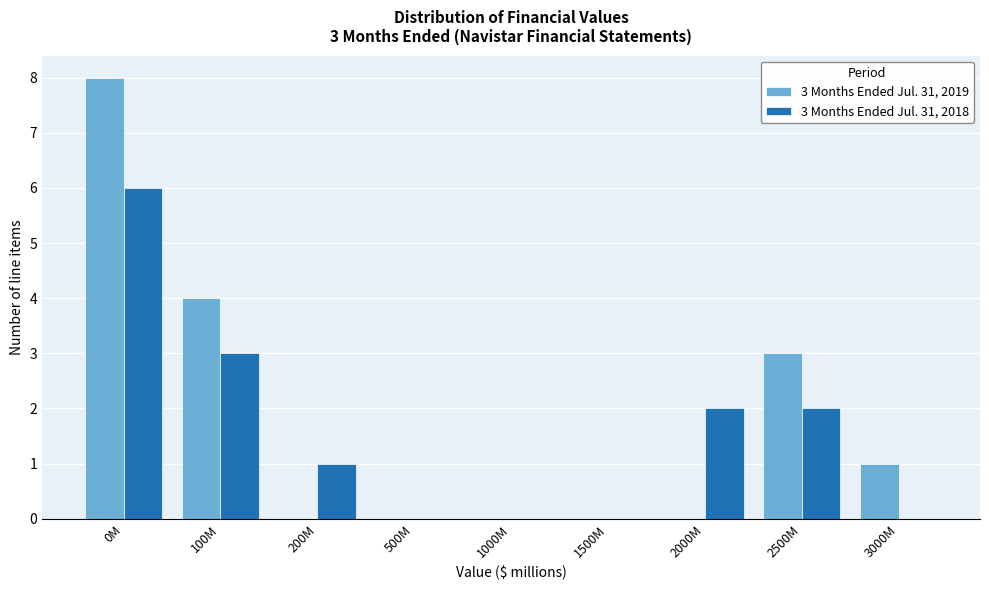

Reading left to right, transcribe all the data shown in this chart.

3 Months Ended Jul. 31, 2019: 0M=8	100M=4	200M=0	500M=0	1000M=0	1500M=0	2000M=0	2500M=3	3000M=1
3 Months Ended Jul. 31, 2018: 0M=6	100M=3	200M=1	500M=0	1000M=0	1500M=0	2000M=2	2500M=2	3000M=0